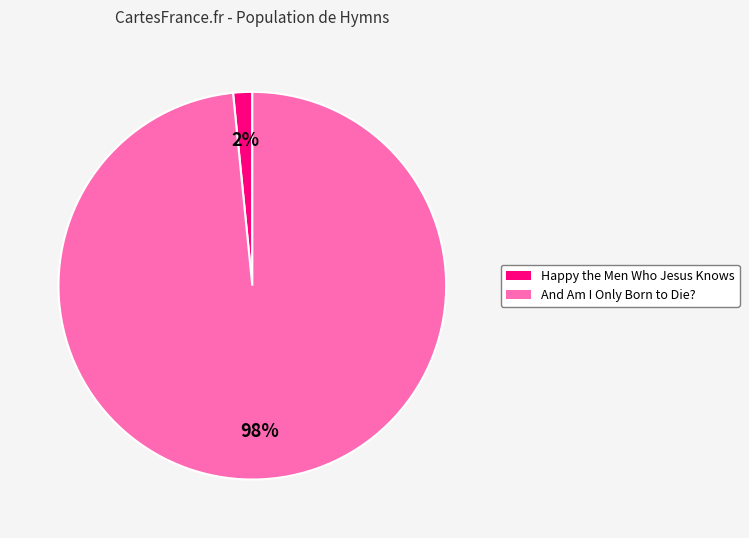

Rank the categories by value from highest to lowest.

And Am I Only Born to Die?, Happy the Men Who Jesus Knows